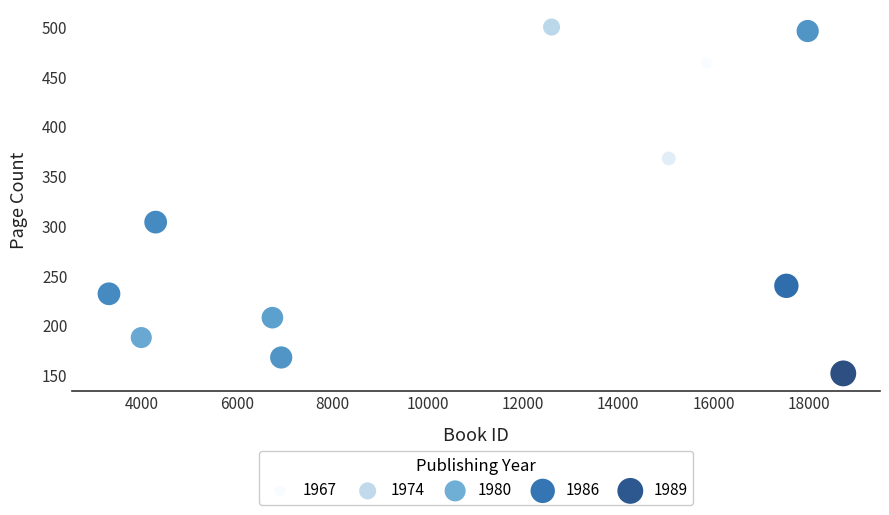

What Y value in the scatter plot is closest to 326?

304